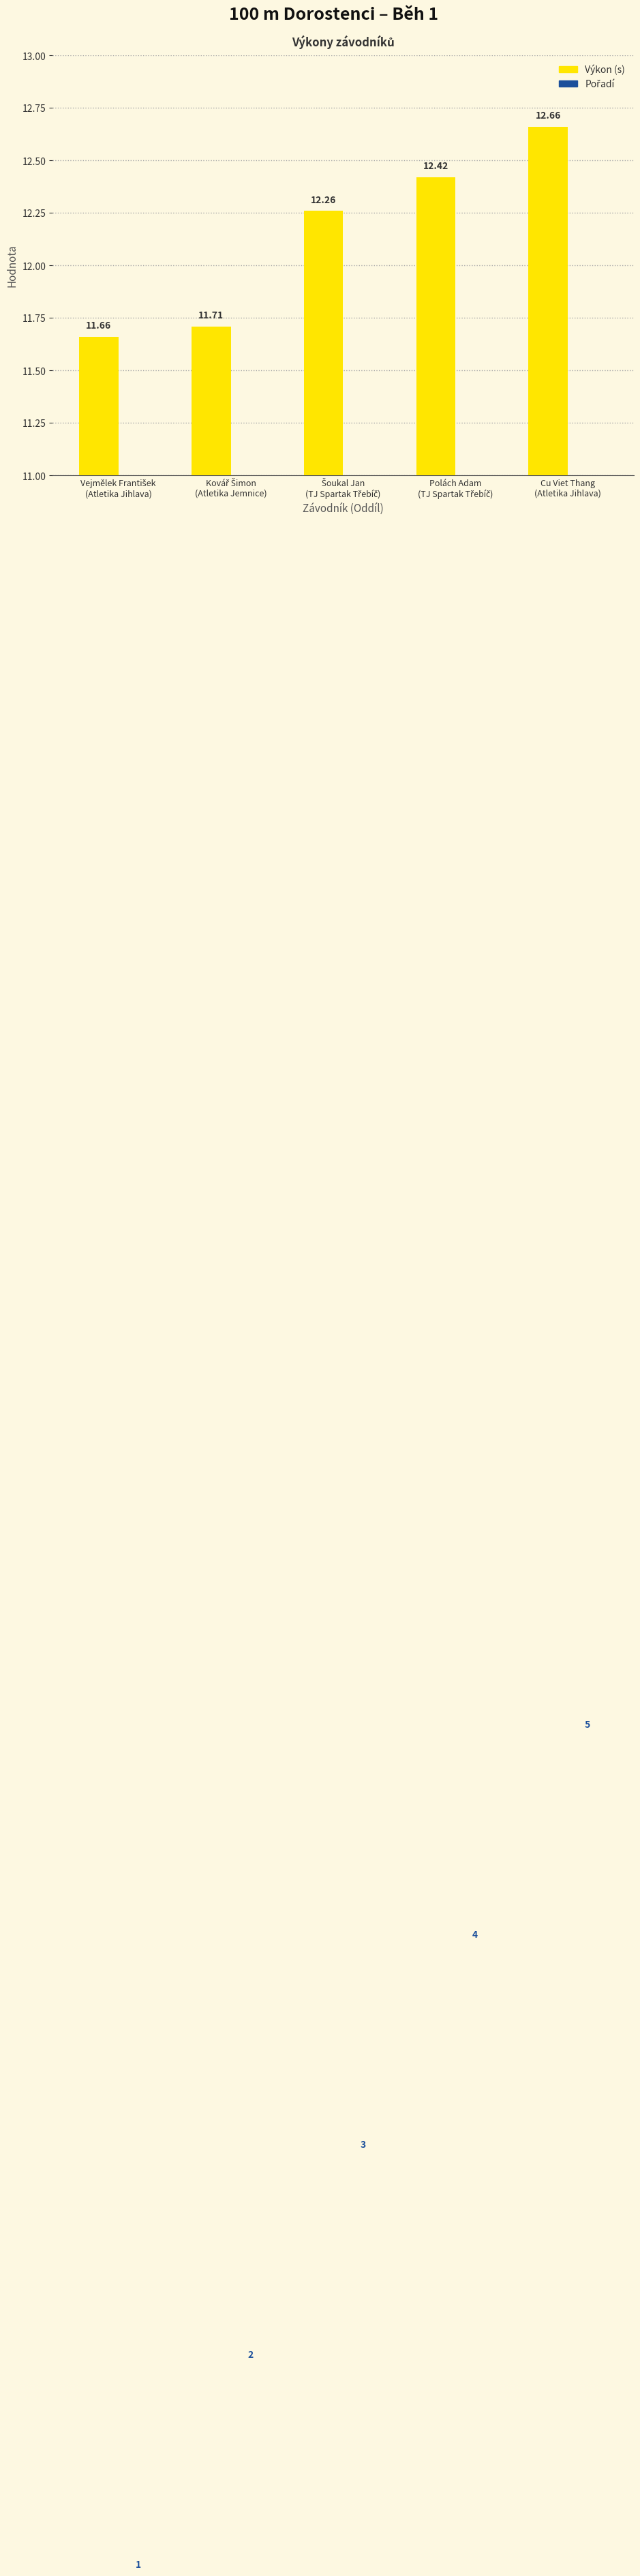

What is the difference between the highest and lowest values at Šoukal Jan
(TJ Spartak Třebíč)?

9.3